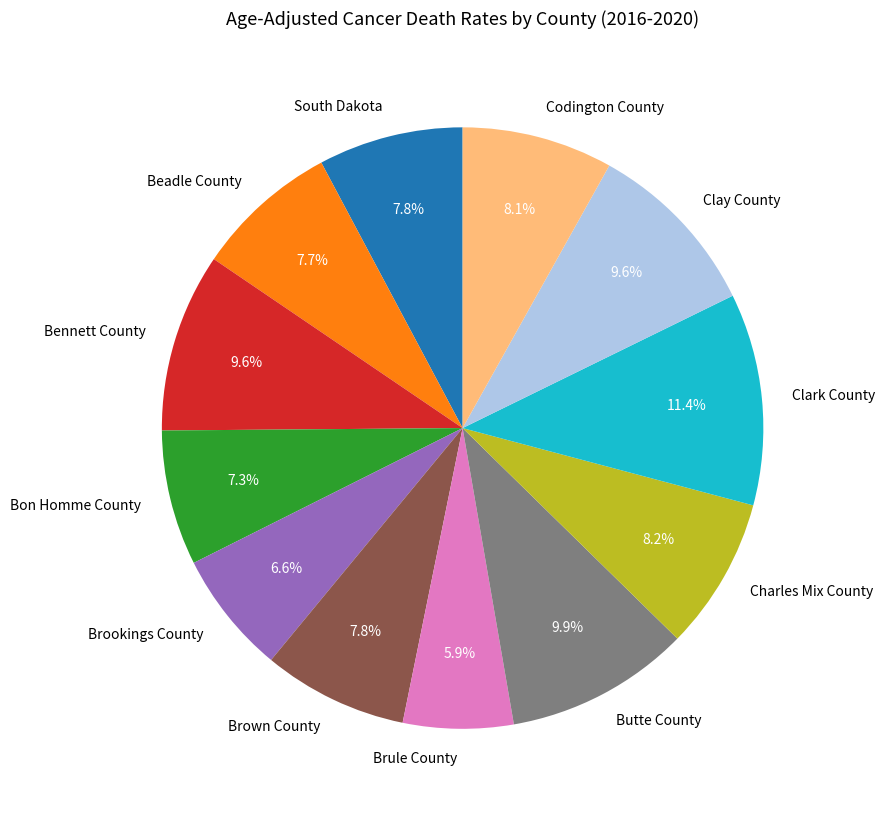

The Butte County slice represents 17% of the pie. True or false?

False